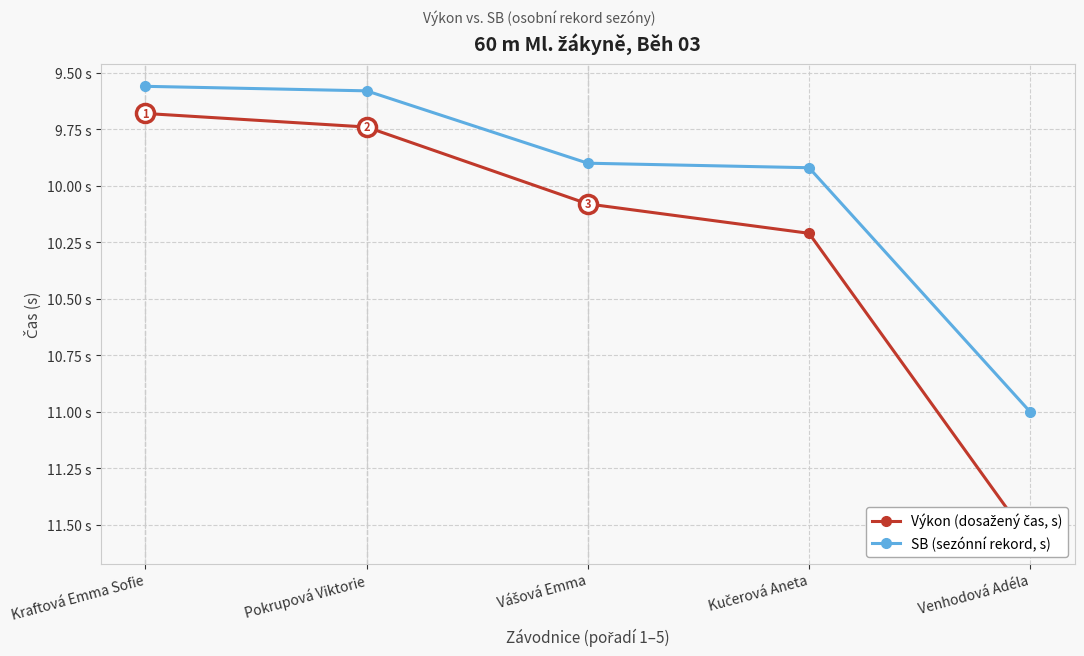

Reading left to right, list all the values displayed in this chart.

Výkon (dosažený čas, s): Kraftová Emma Sofie=9.7	Pokrupová Viktorie=9.7	Vášová Emma=10.1	Kučerová Aneta=10.2	Venhodová Adéla=11.6
SB (sezónní rekord, s): Kraftová Emma Sofie=9.6	Pokrupová Viktorie=9.6	Vášová Emma=9.9	Kučerová Aneta=9.9	Venhodová Adéla=11.0